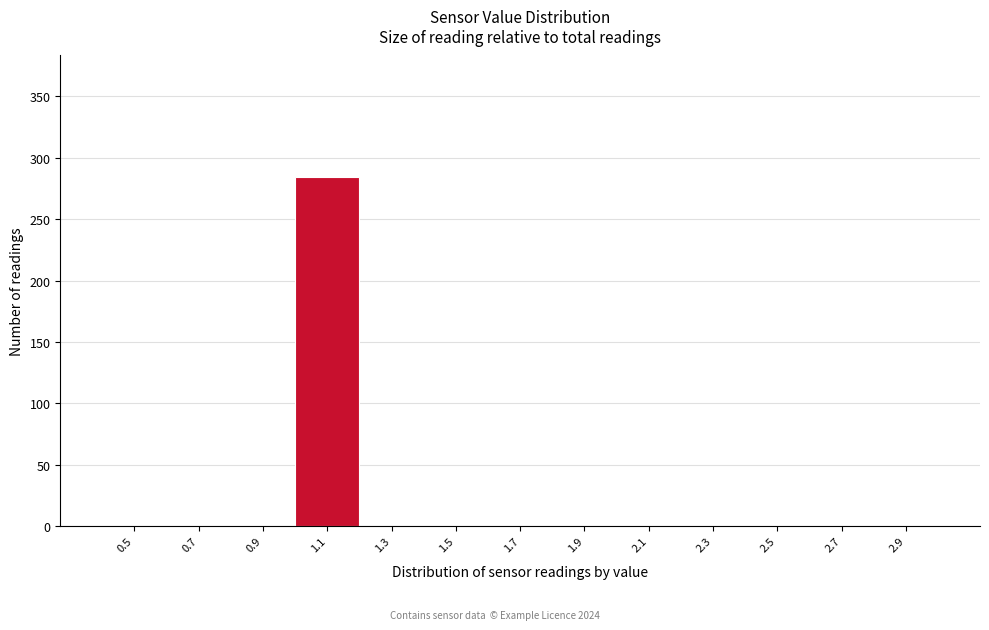

Reading left to right, extract all data points from this chart.

0.5=0	0.7=0	0.9=0	1.1=284	1.3=0	1.5=0	1.7=0	1.9=0	2.1=0	2.3=0	2.5=0	2.7=0	2.9=0